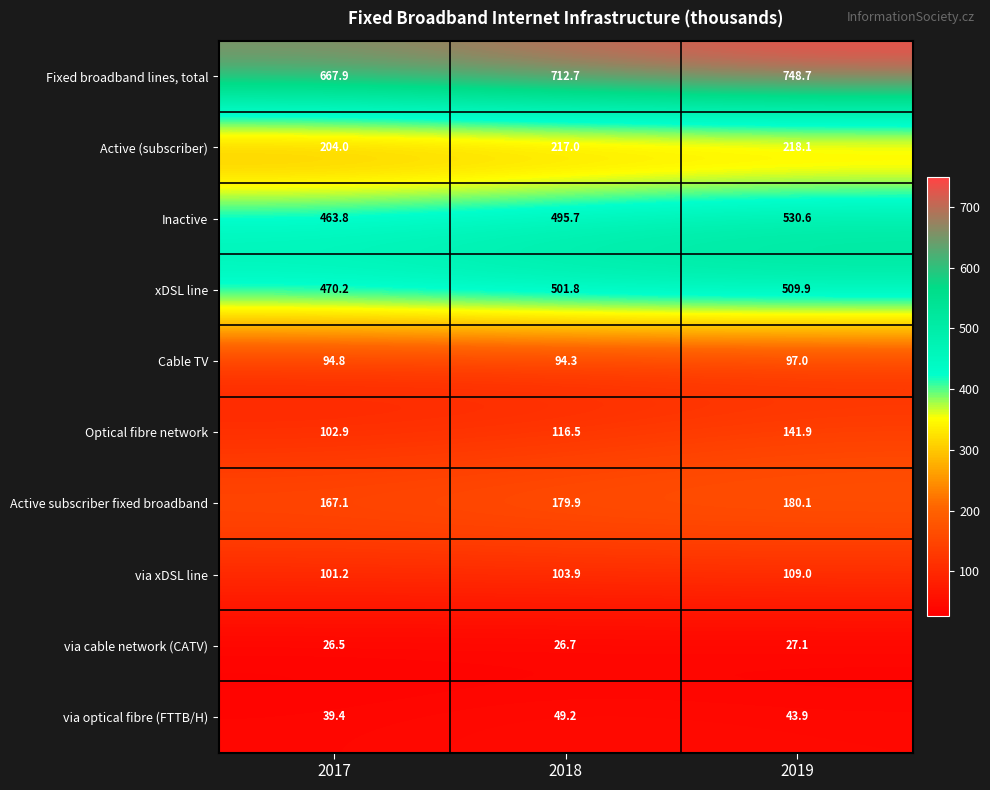

Which series has the largest total across all categories?

Fixed broadband lines, total